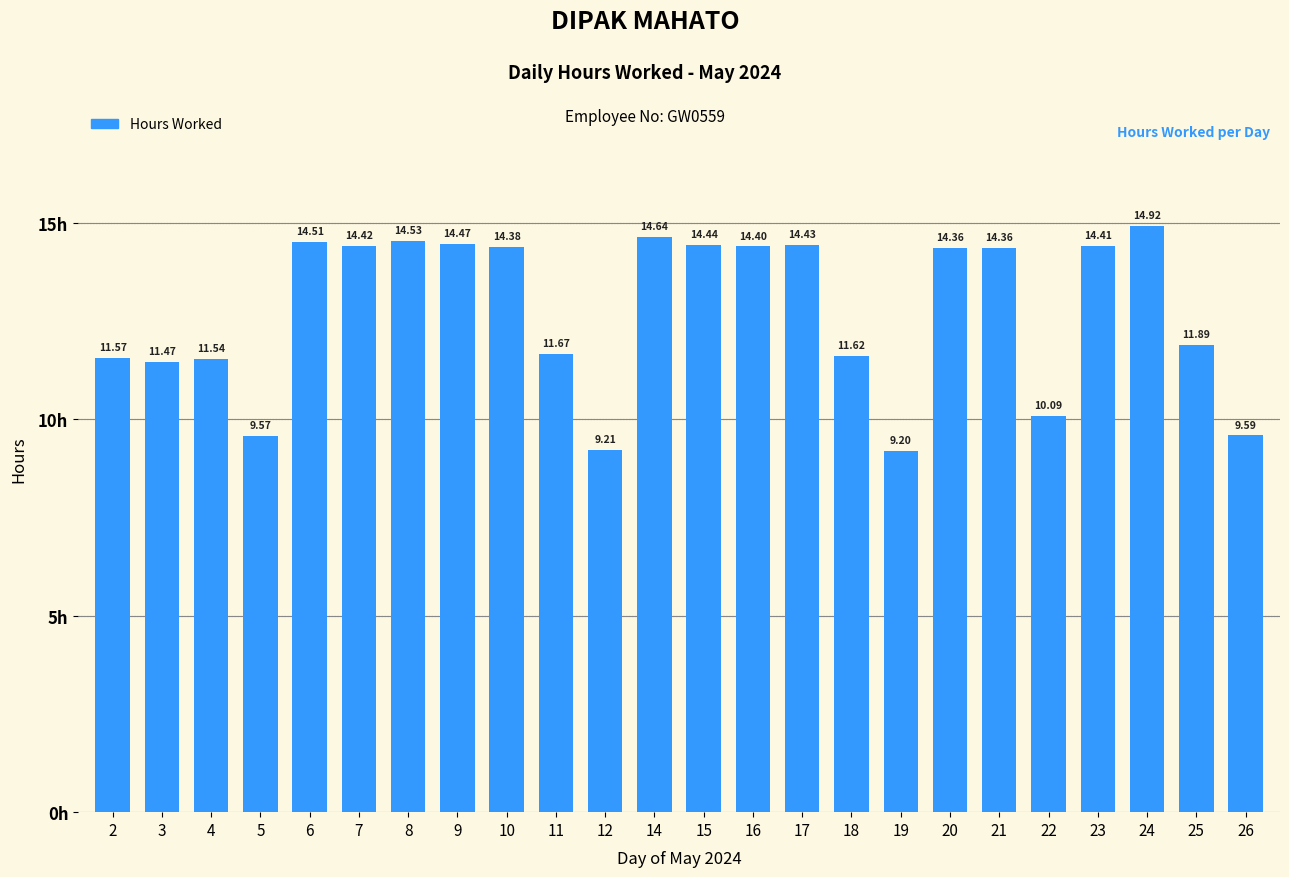

Approximately how many times larger is the value at 15 compared to 11?

1.2